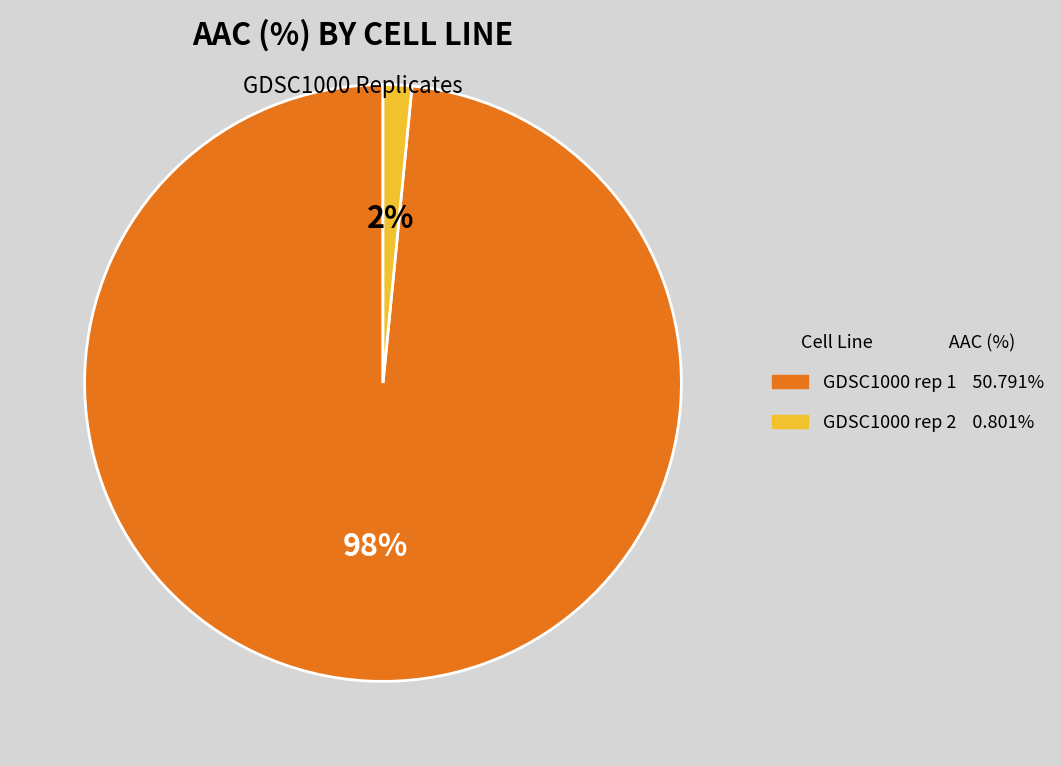

To the nearest percent, what is the combined percentage of GDSC1000 rep 1 and GDSC1000 rep 2?

100%